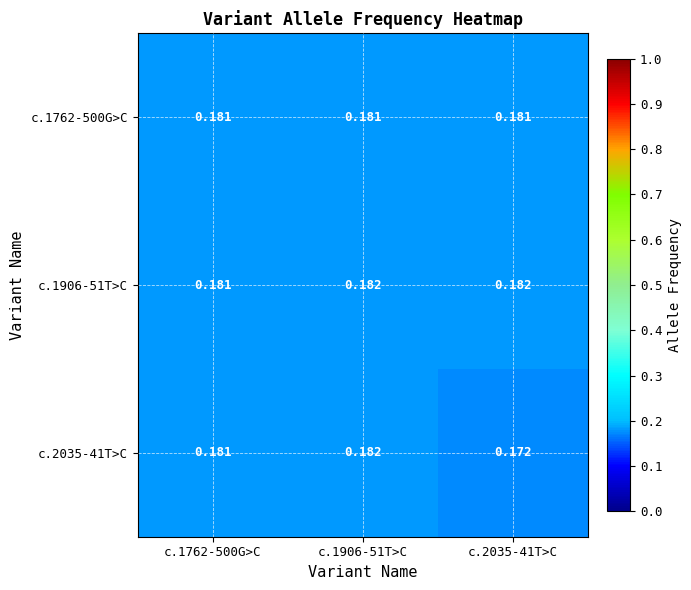

Which series changed the most between c.1906-51T>C and c.2035-41T>C?

c.2035-41T>C